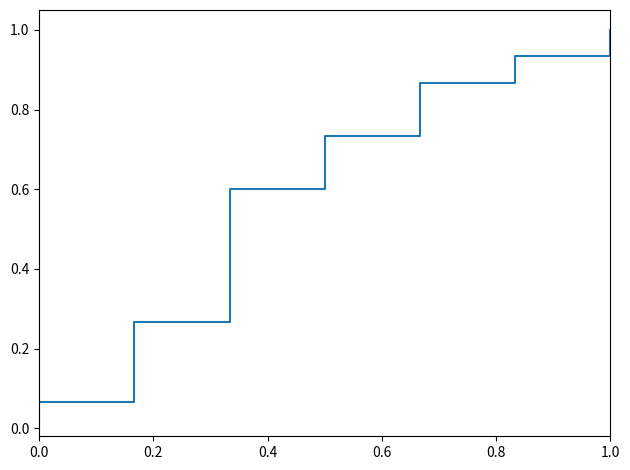

What is the maximum value shown in the chart?

1.0